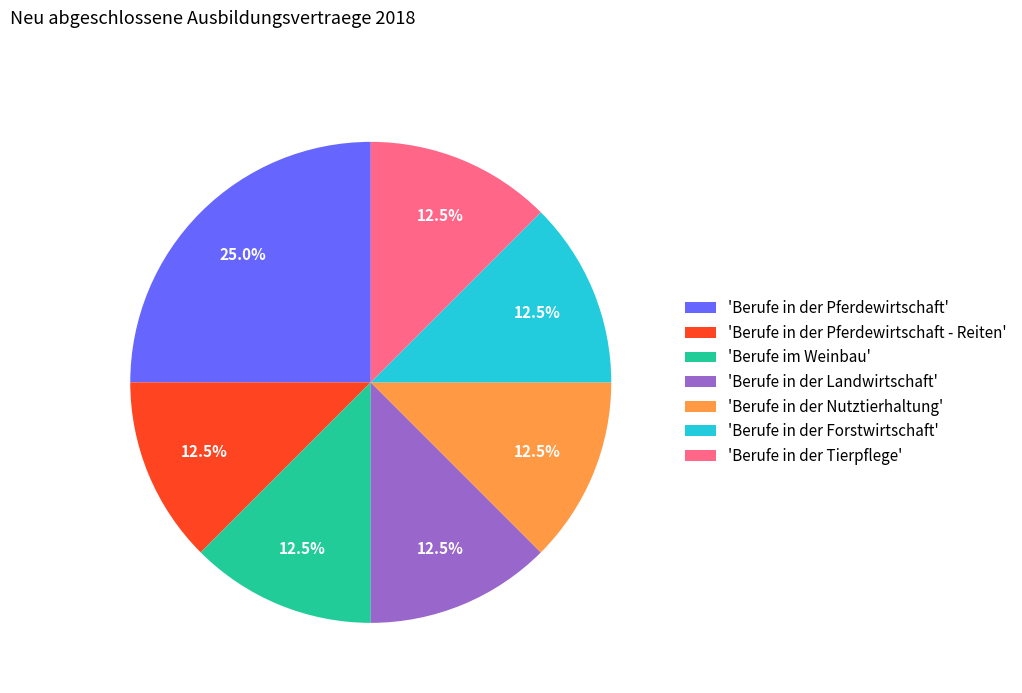

Which category has the biggest portion of the pie?

'Berufe in der Pferdewirtschaft'